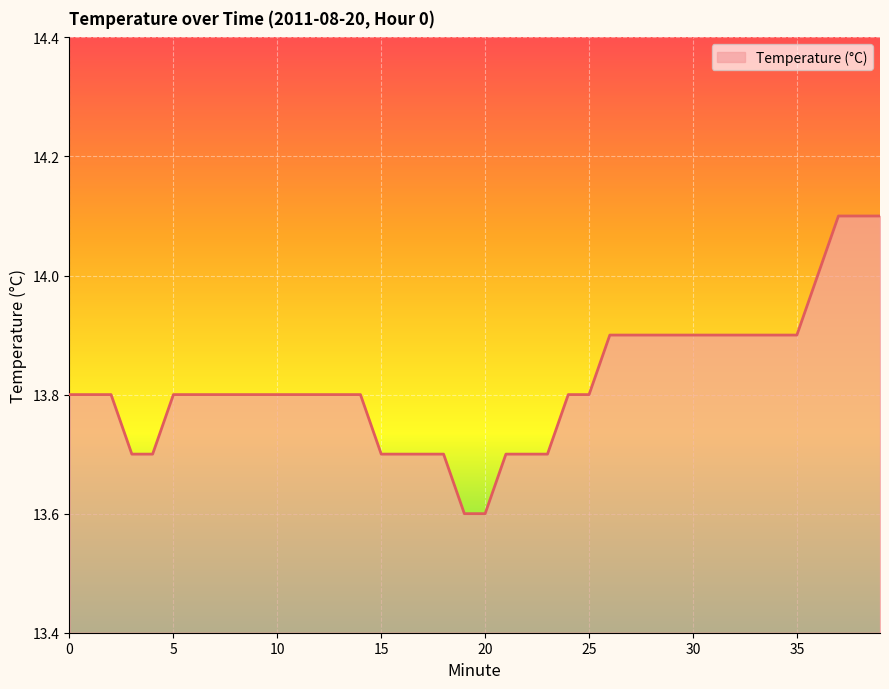

What is the minimum value shown in the chart?

13.6